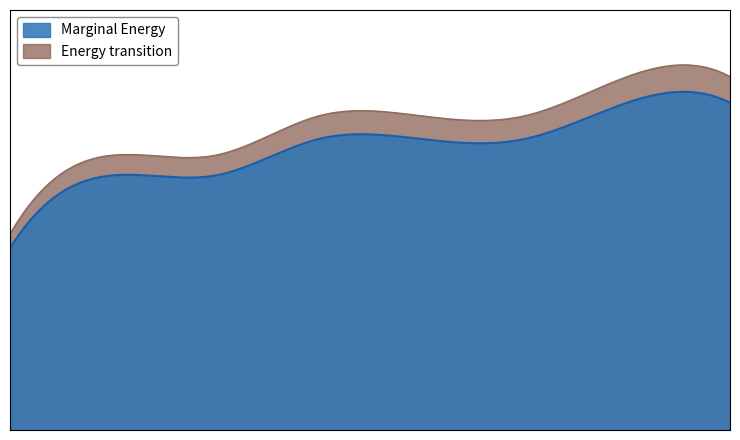

What is the minimum value shown in the chart?

5